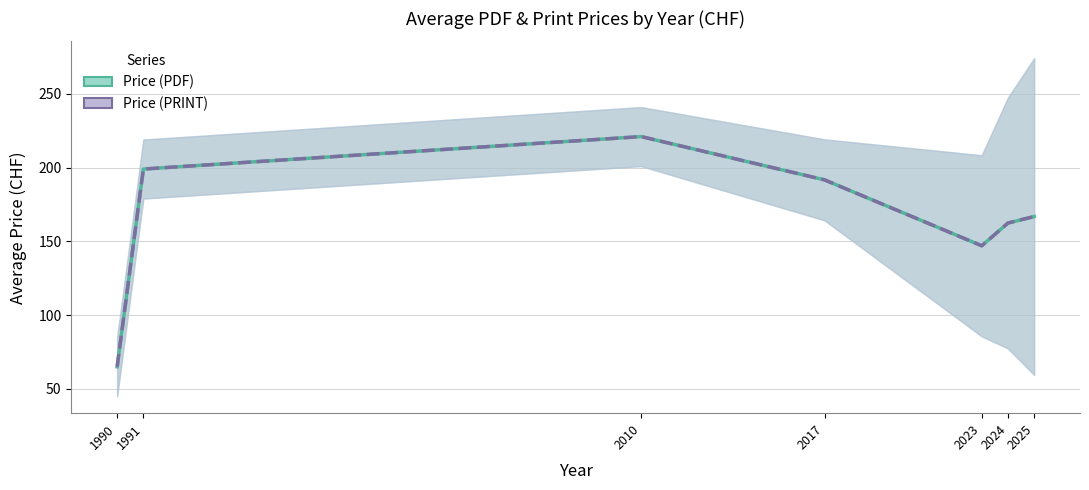

Between 2017 and 2025, which series saw the biggest shift?

Price (PDF)